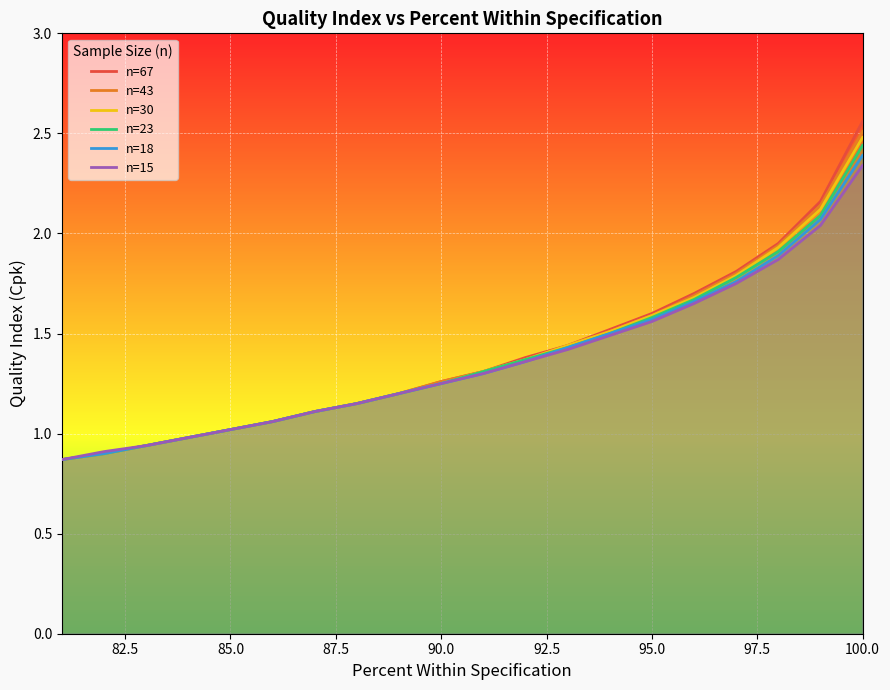

Count the number of data series in this chart.

6